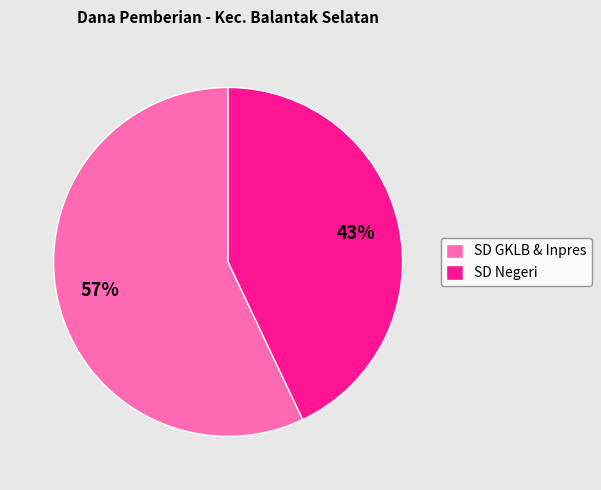

Is there a majority slice in this chart?

Yes